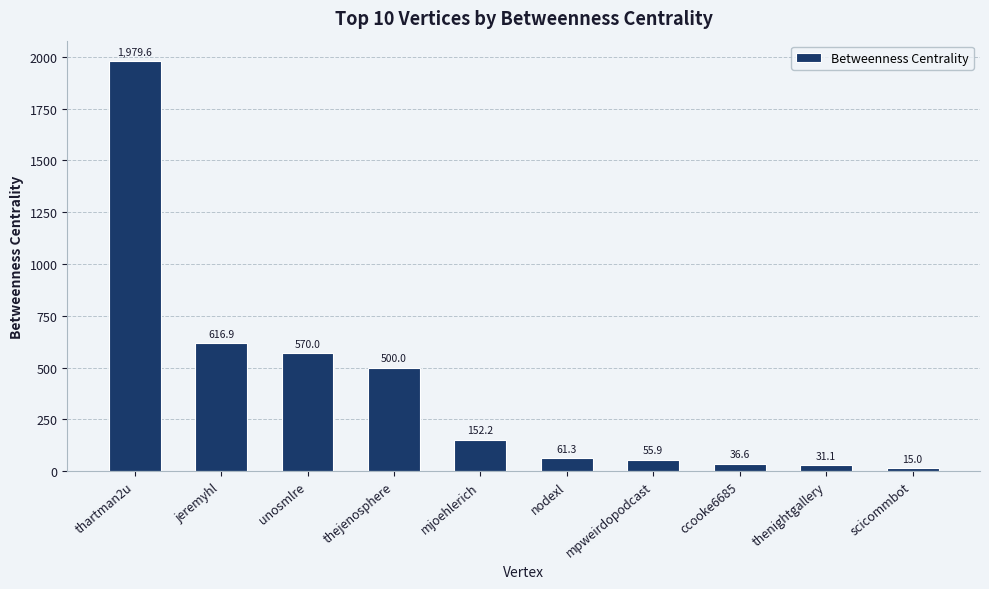

Does the chart contain stacked bars?

No